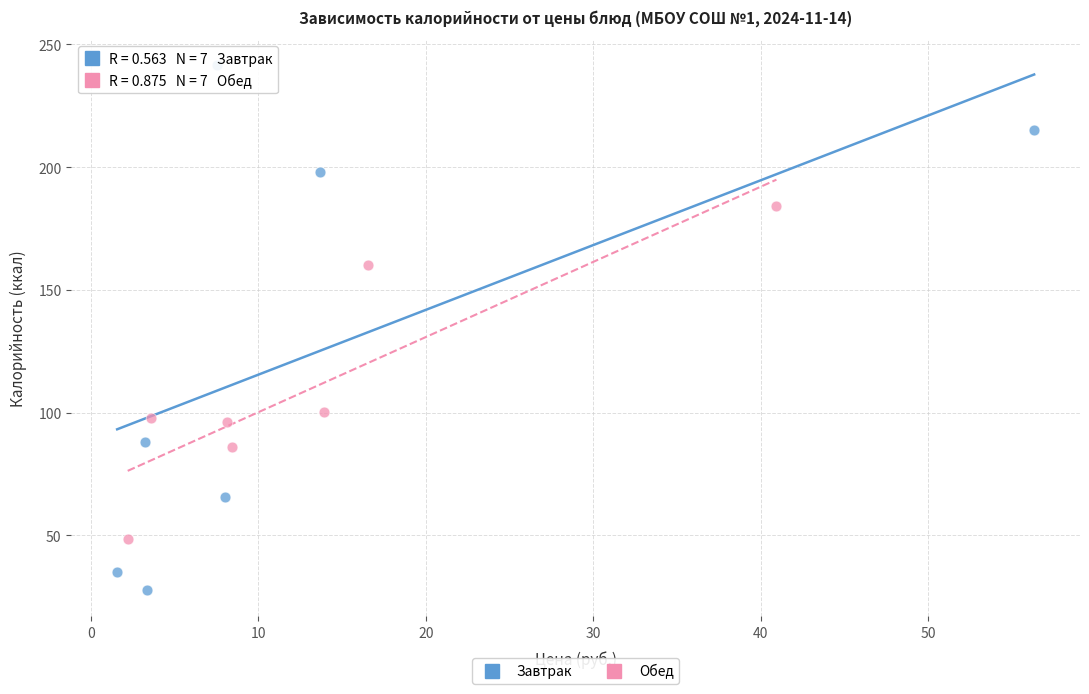

Which series reaches the minimum Y coordinate?

Завтрак